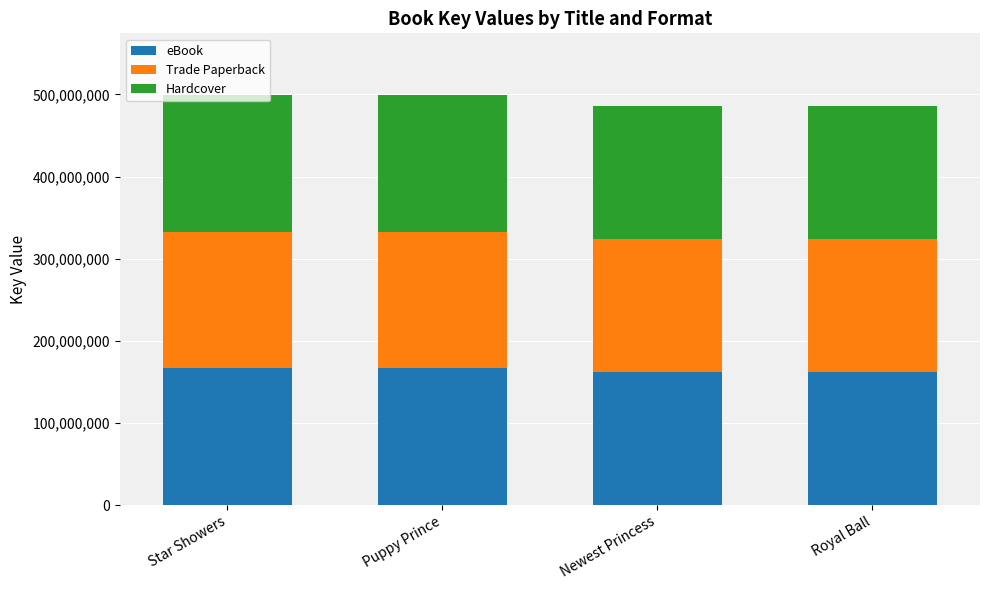

What is the total value across all series at Newest Princess?

486591309